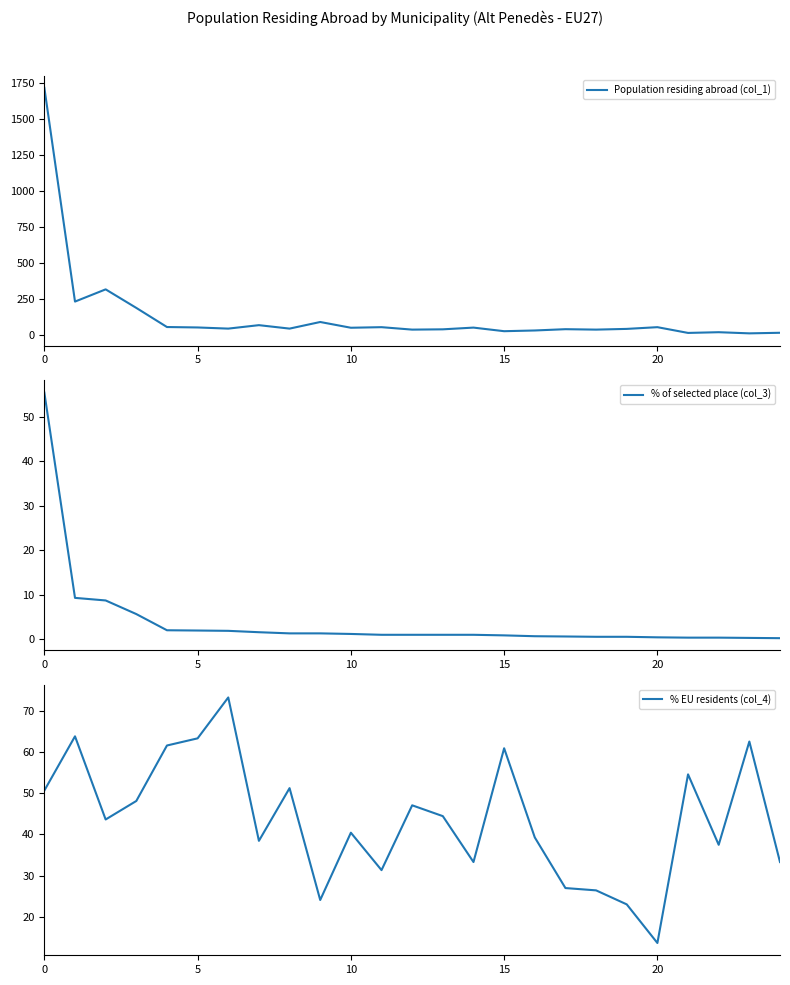

What is the maximum value for % EU residents (col_4)?

73.2